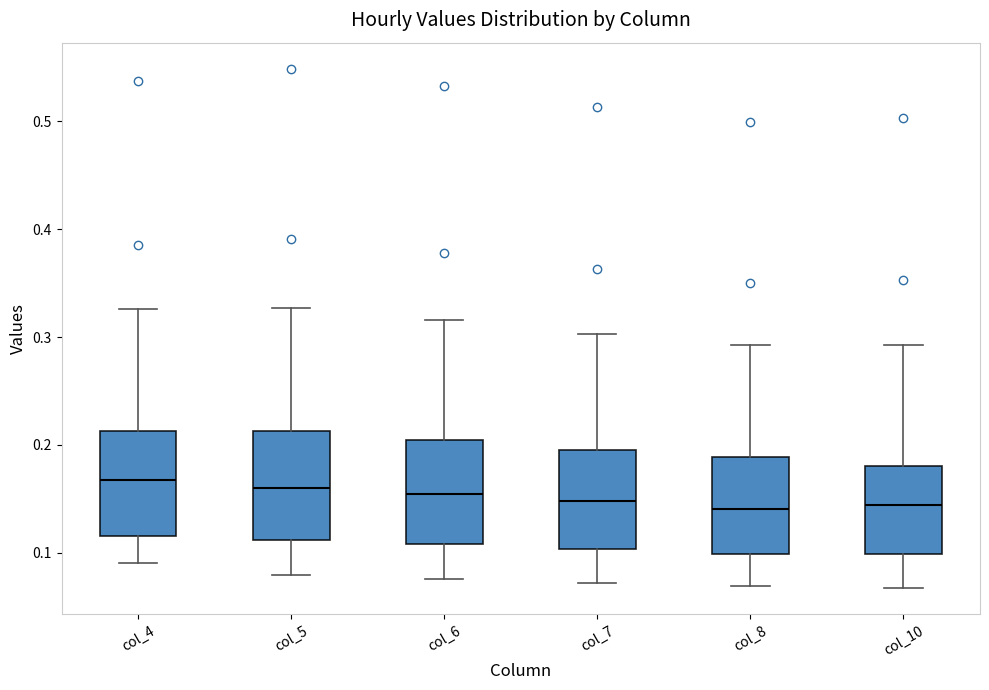

Where does the lower whisker of the box for col_10 end on the y-axis? The values are not printed on the chart, so give them approximately, as read against the axis.

0.07